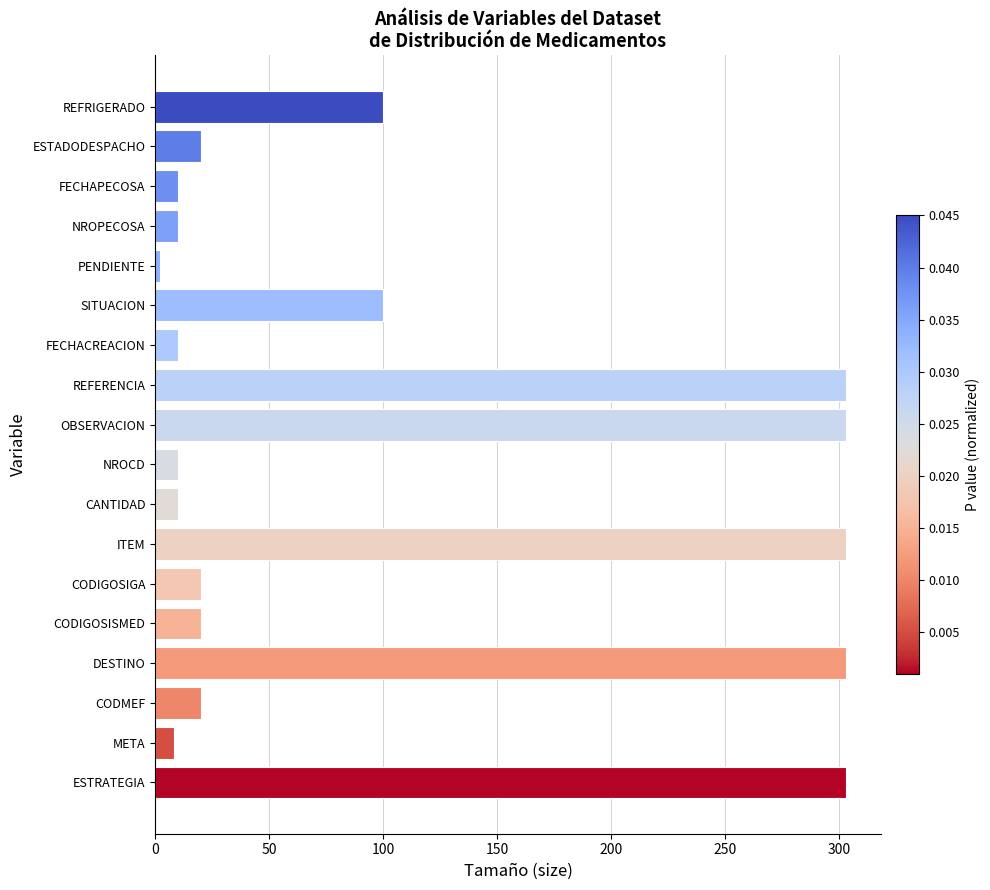

How many bars are there in total?

18